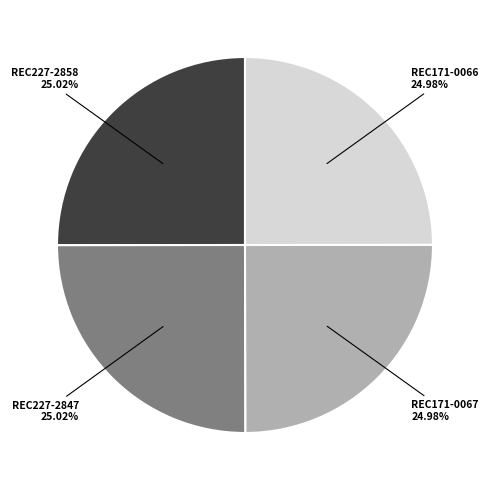

Does any single category account for the majority?

No